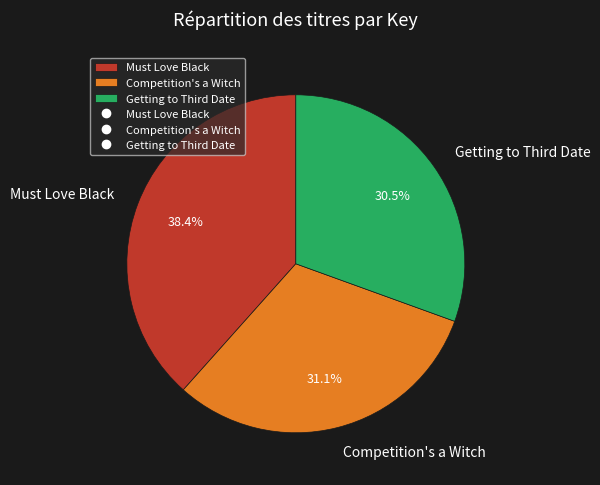

How many slices are in this pie chart?

3